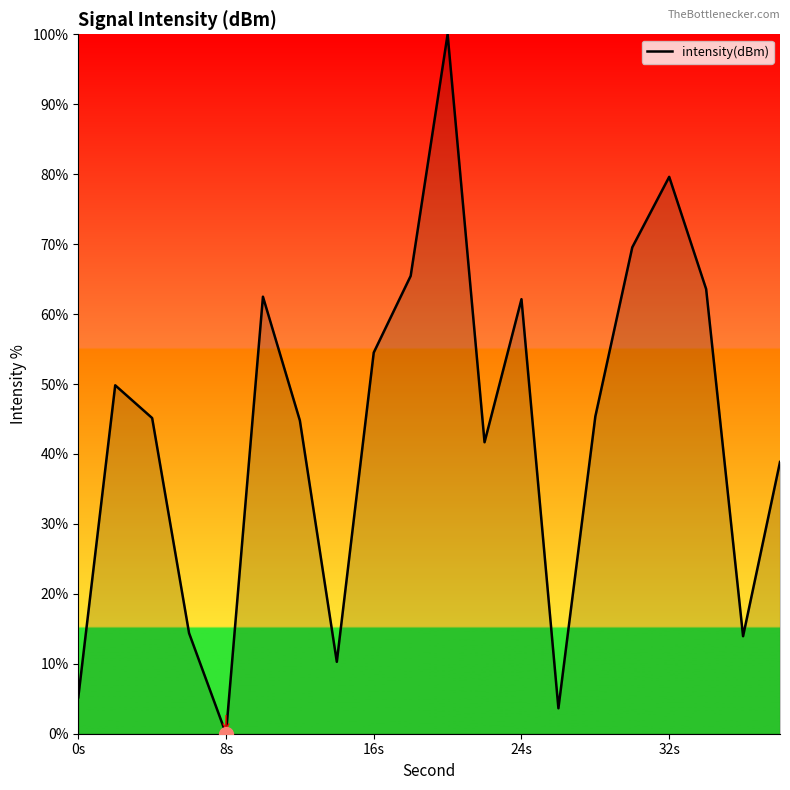

What is the maximum value shown in the chart?

100.0